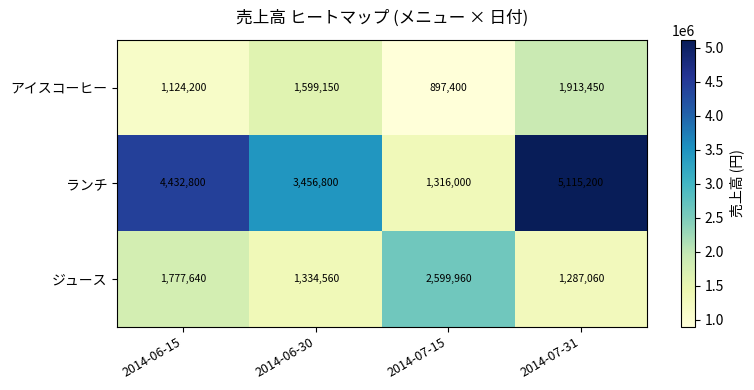

What is the average value of the ジュース series?

1749805